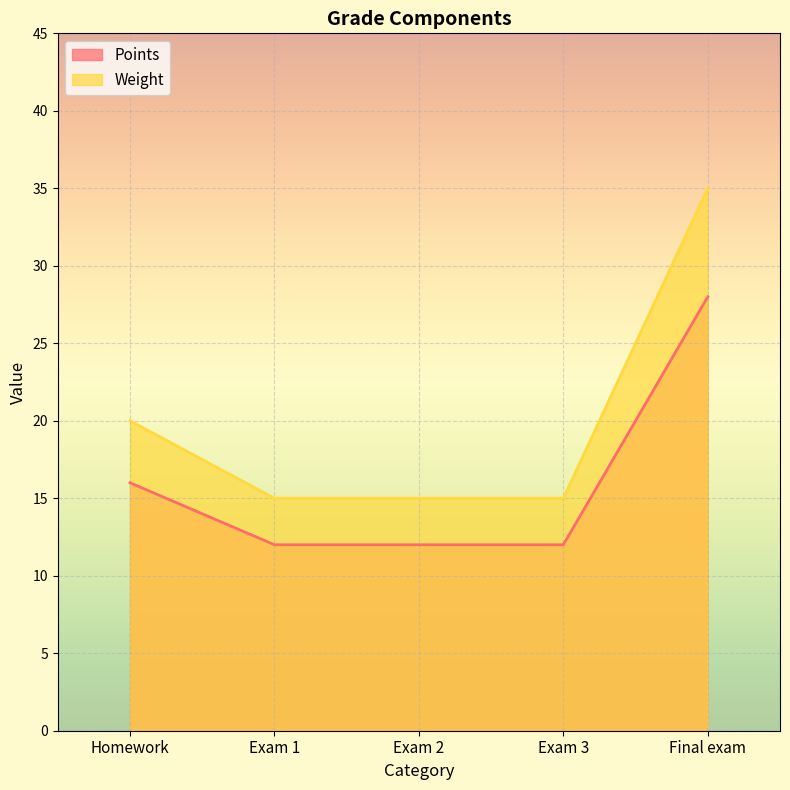

How many values in the Weight series exceed 15?

2